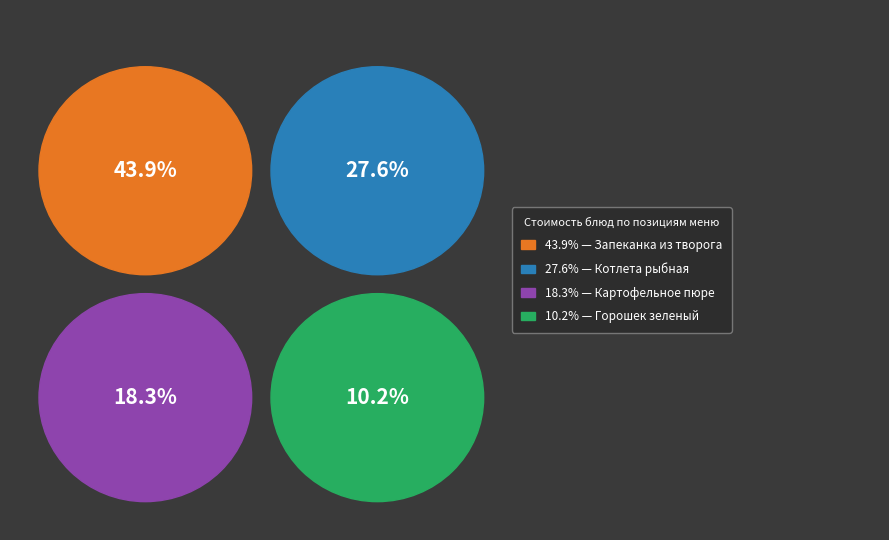

What is the largest slice in the pie chart?

Запеканка из творога